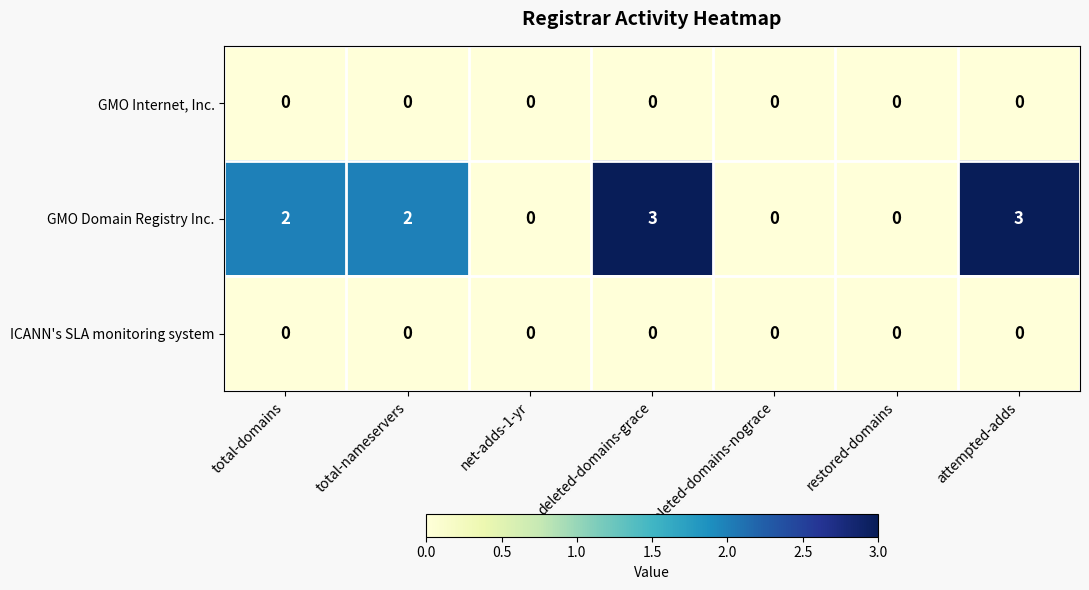

Reading right to left, list all the values displayed in this chart.

GMO Internet, Inc.: 0	0	0	0	0	0	0
GMO Domain Registry Inc.: 3	0	0	3	0	2	2
ICANN's SLA monitoring system: 0	0	0	0	0	0	0